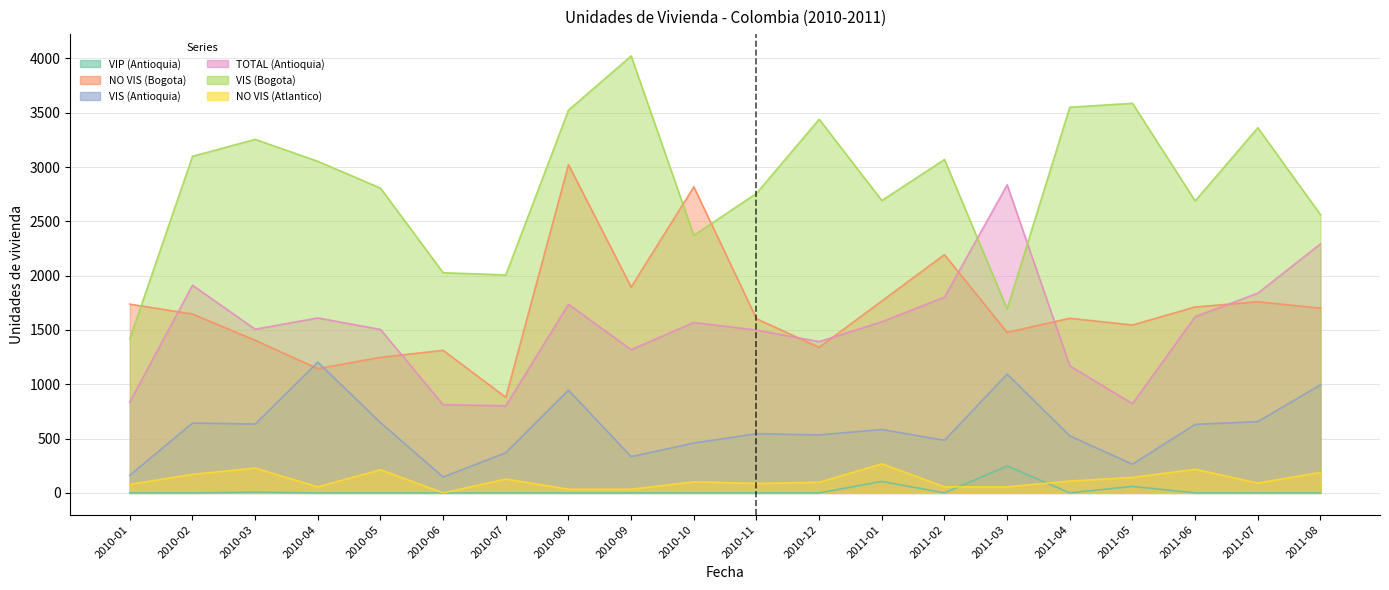

At which label is NO VIS (Bogota) closest to 1951?

2010-09